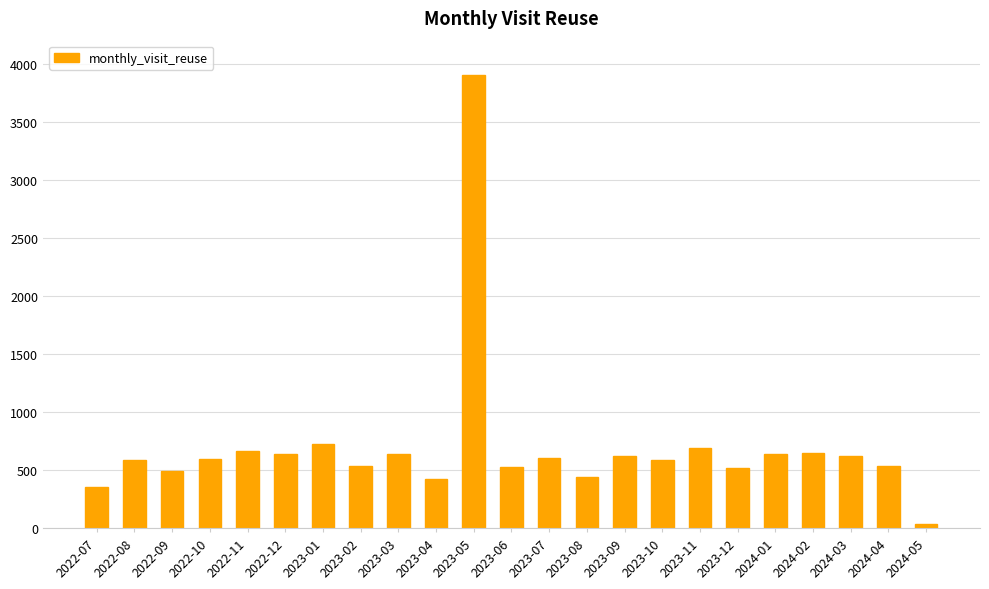

What is the label of the 12th bar from the left?

2023-06